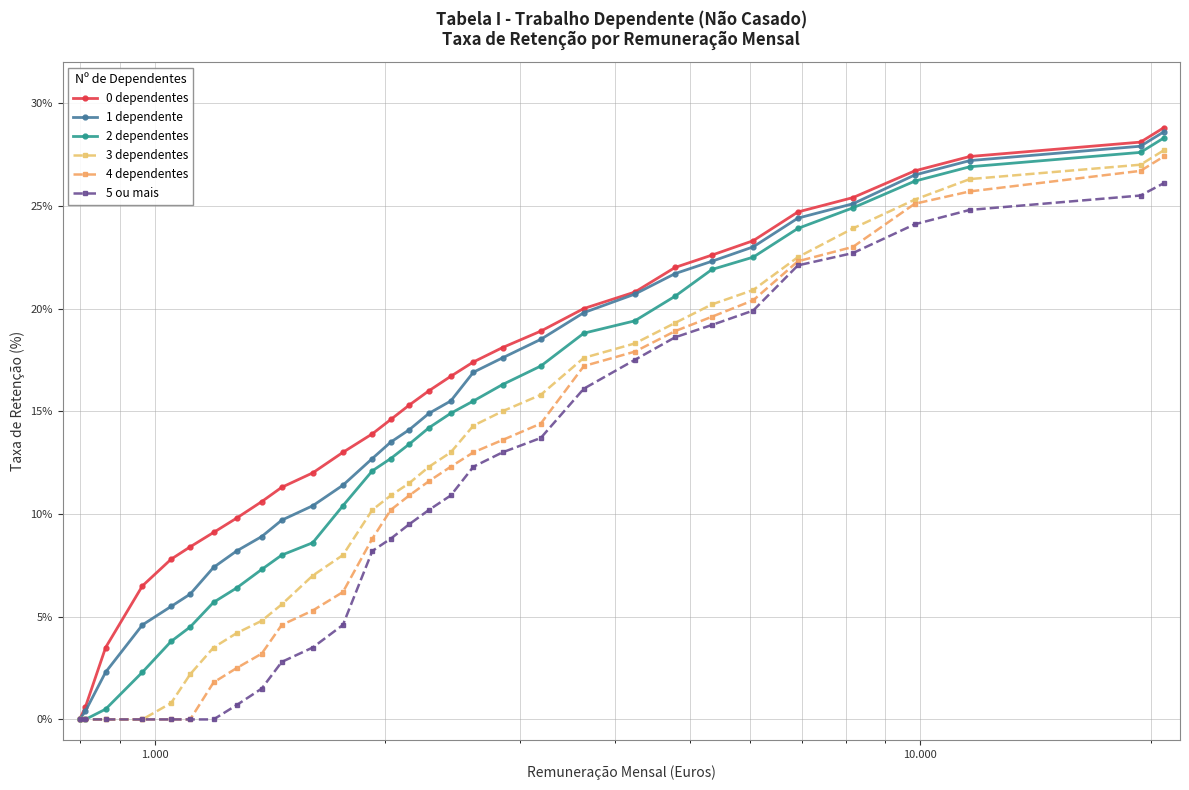

How many categories are shown in the chart?

31